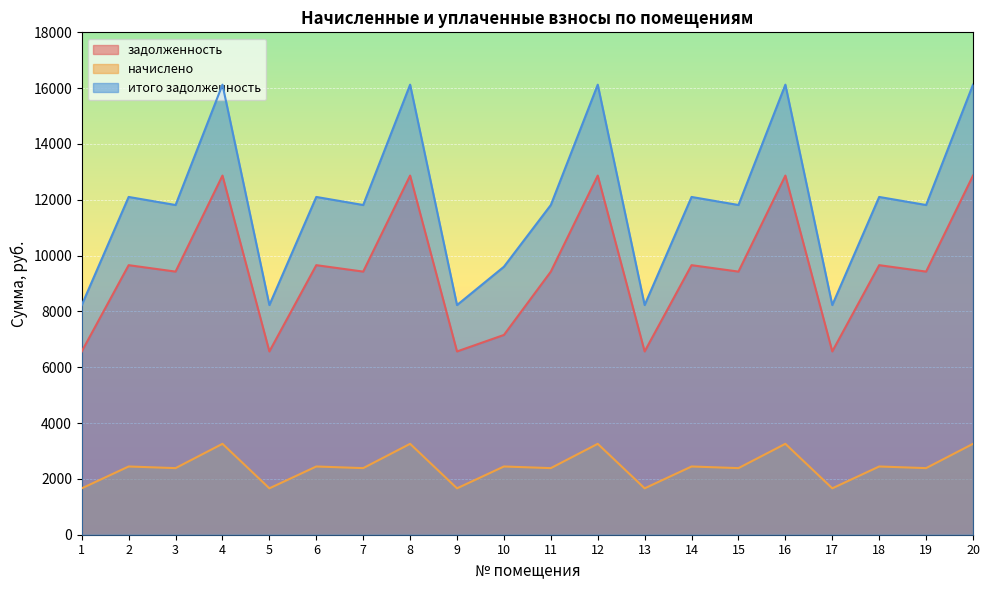

True or false: задолженность and начислено intersect in this chart.

False